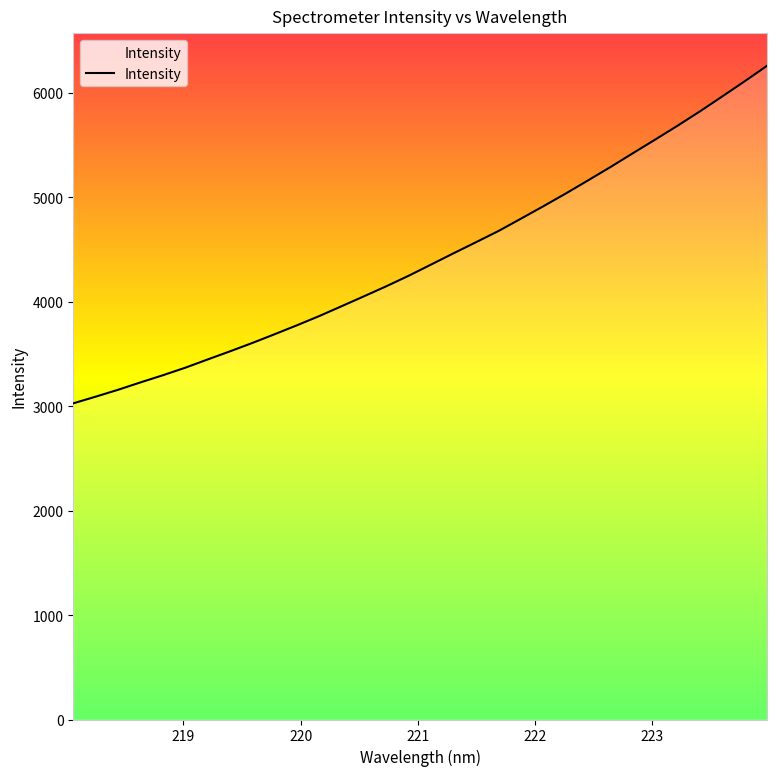

What is the difference between the maximum and minimum values?

3232.6